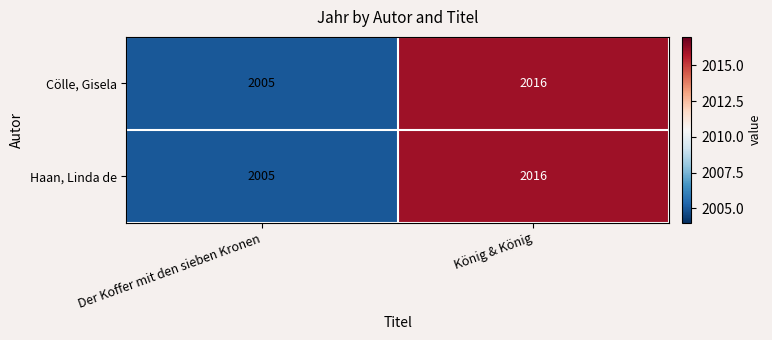

The value of Haan, Linda de at König & König is 2016. True or false?

True